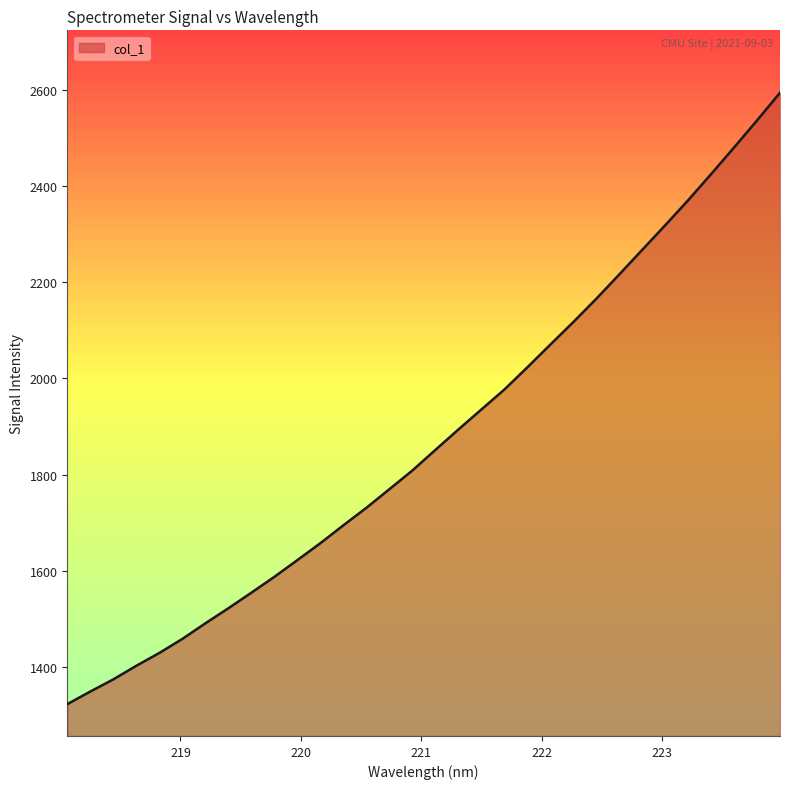

What is the difference between the maximum and minimum values?

1270.5